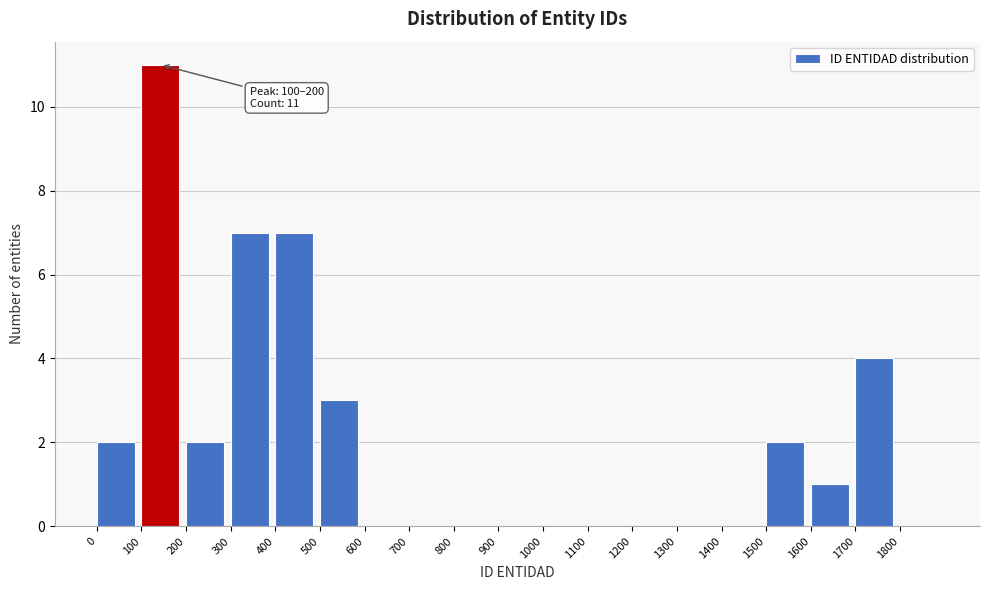

Which range on the x-axis has the tallest bar?

100 to 200